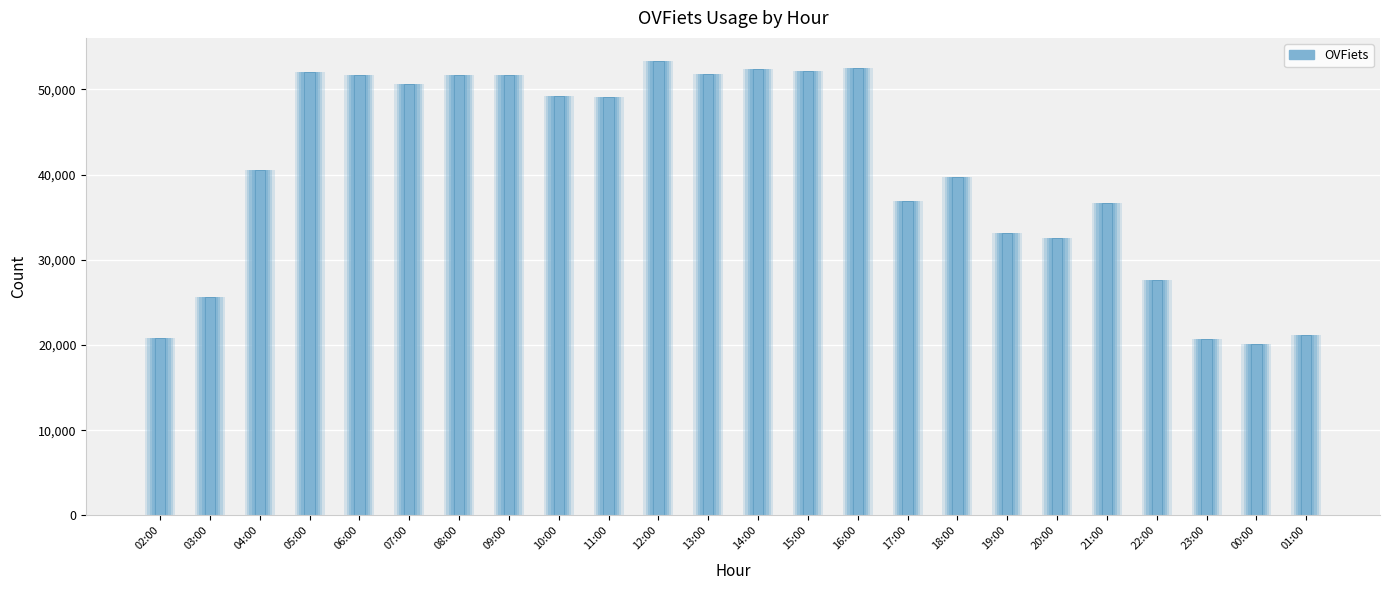

How many data points are less than 49078?

12